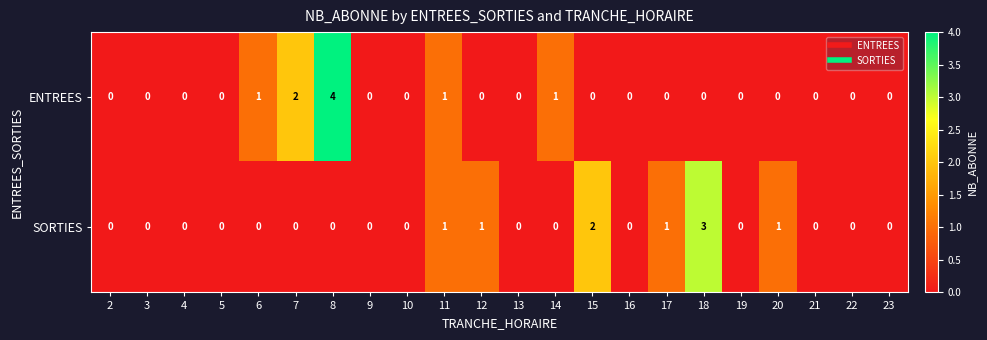

Count the SORTIES values in the range 0 to 1.

20